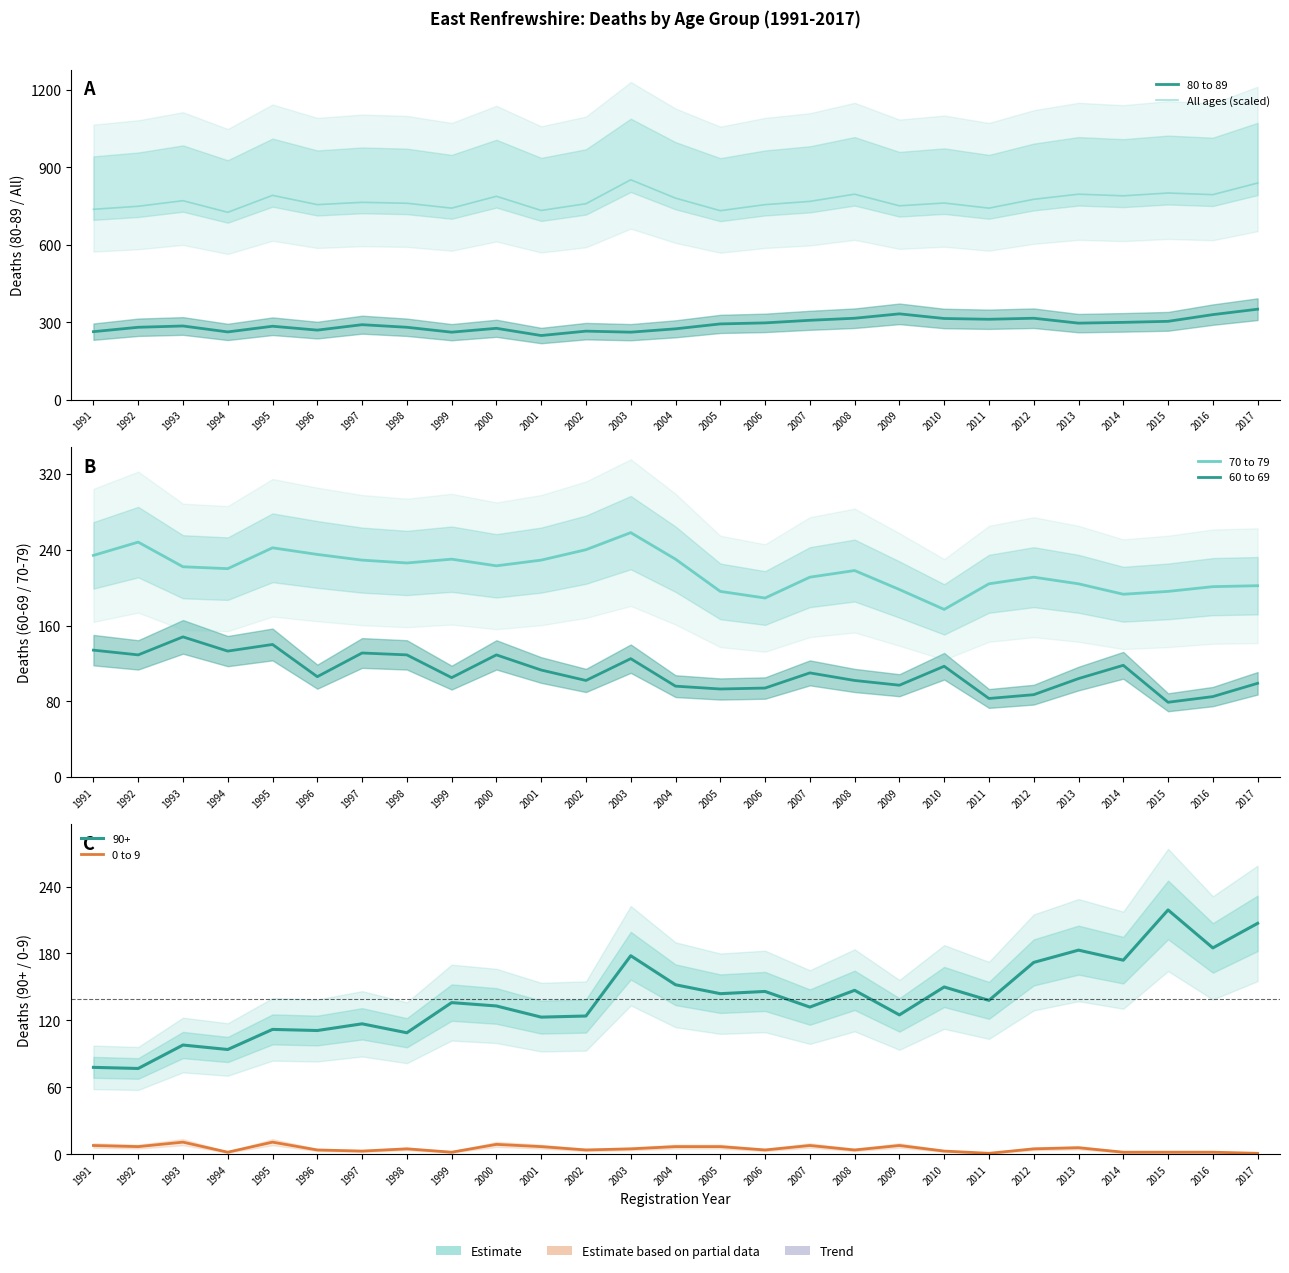

At which category does 70 to 79 reach its first local peak?

1992